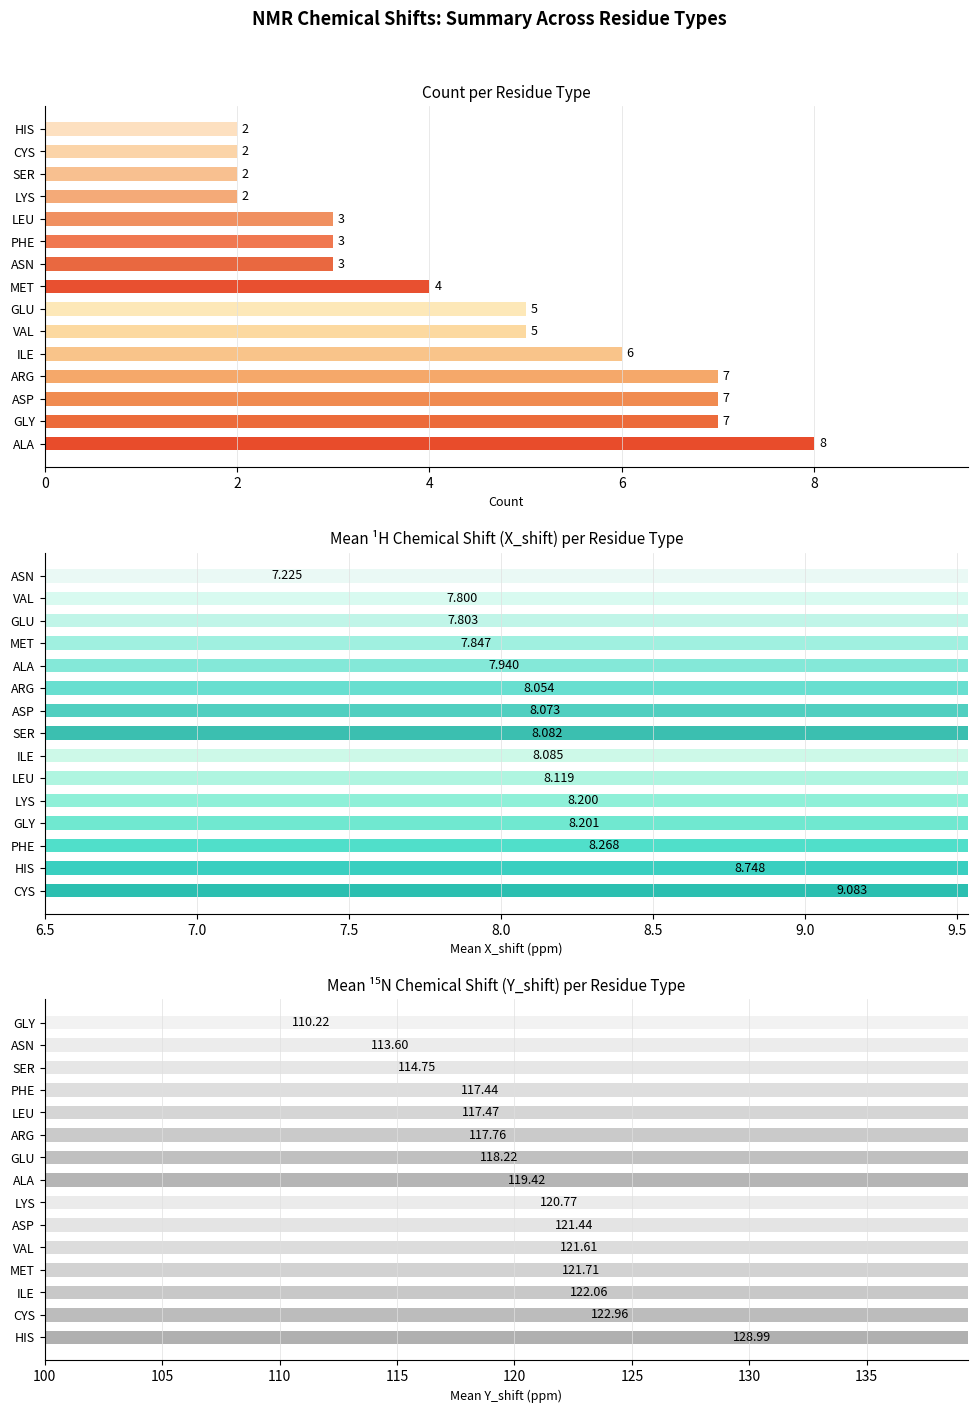

What is the value of the Mean X_shift bar at the 11th from the left?

8.1